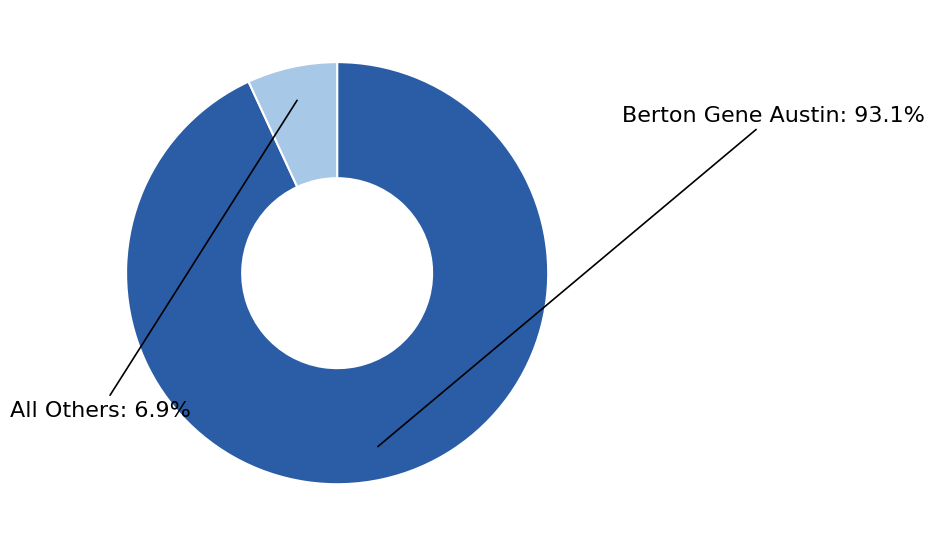

Is there any slice that represents more than half of the pie?

Yes